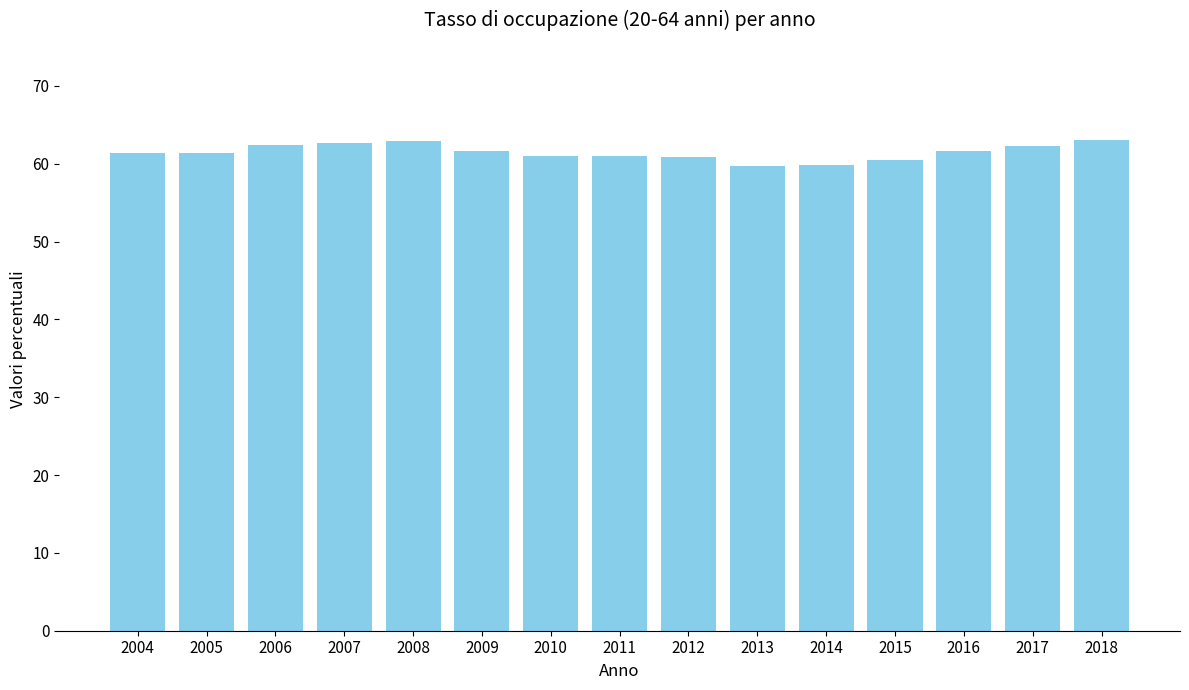

What is the sum of the values at 2008 and 2007?

125.6